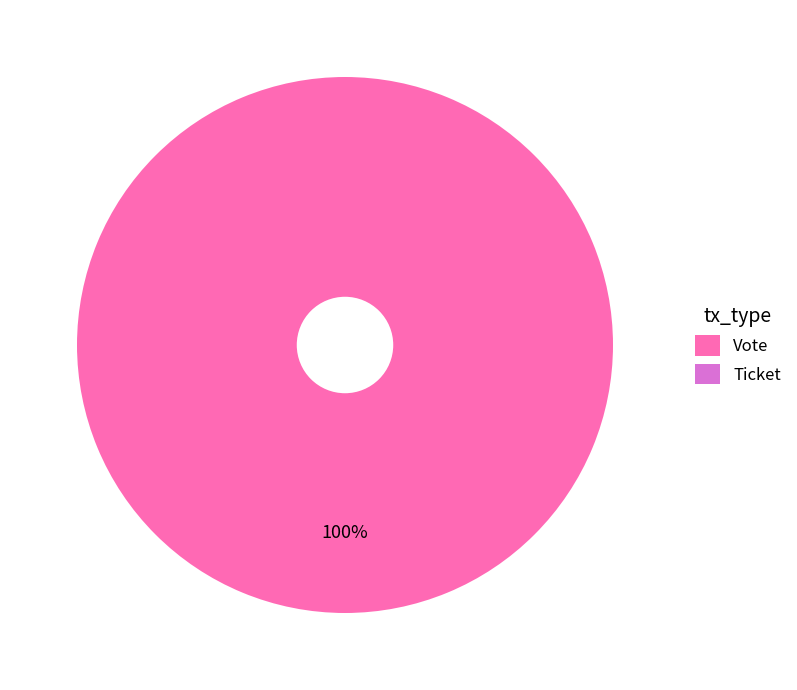

Which category has the smallest portion of the pie?

Ticket